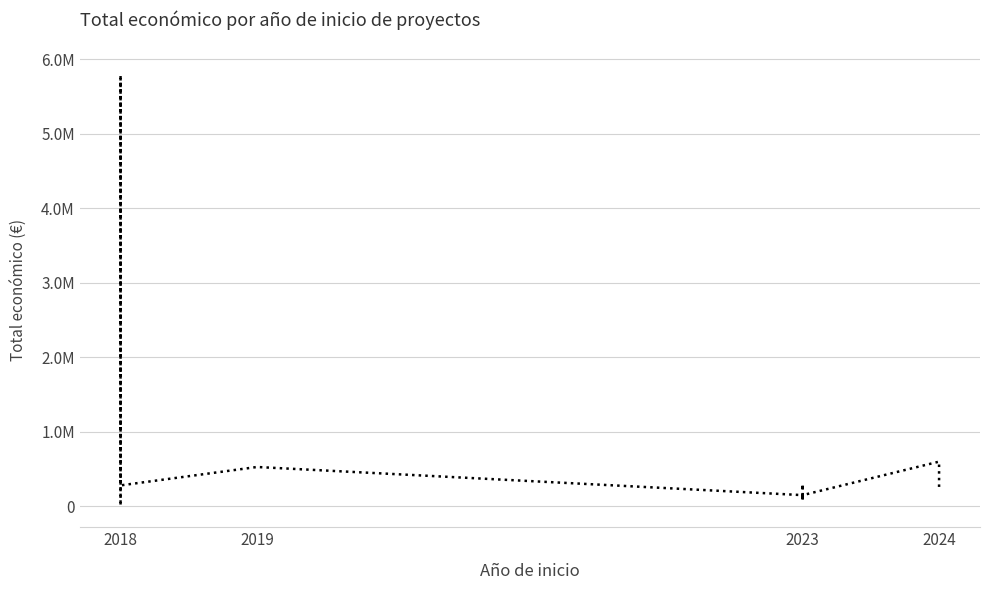

True or false: the data shows 384590 at 2023.

False